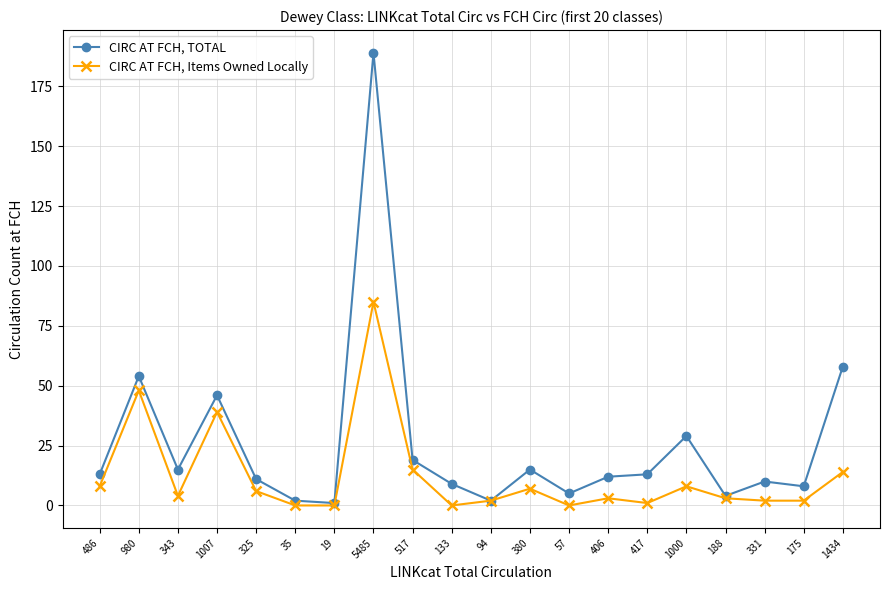

Rank the series at 325 from lowest to highest value.

CIRC AT FCH, Items Owned Locally, CIRC AT FCH, TOTAL